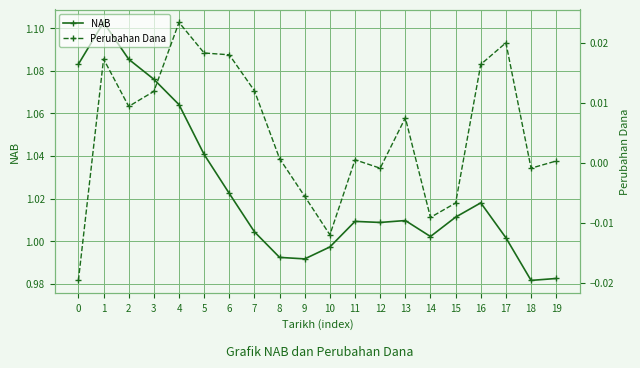

What is the difference between the maximum and minimum values in the NAB series?

0.1